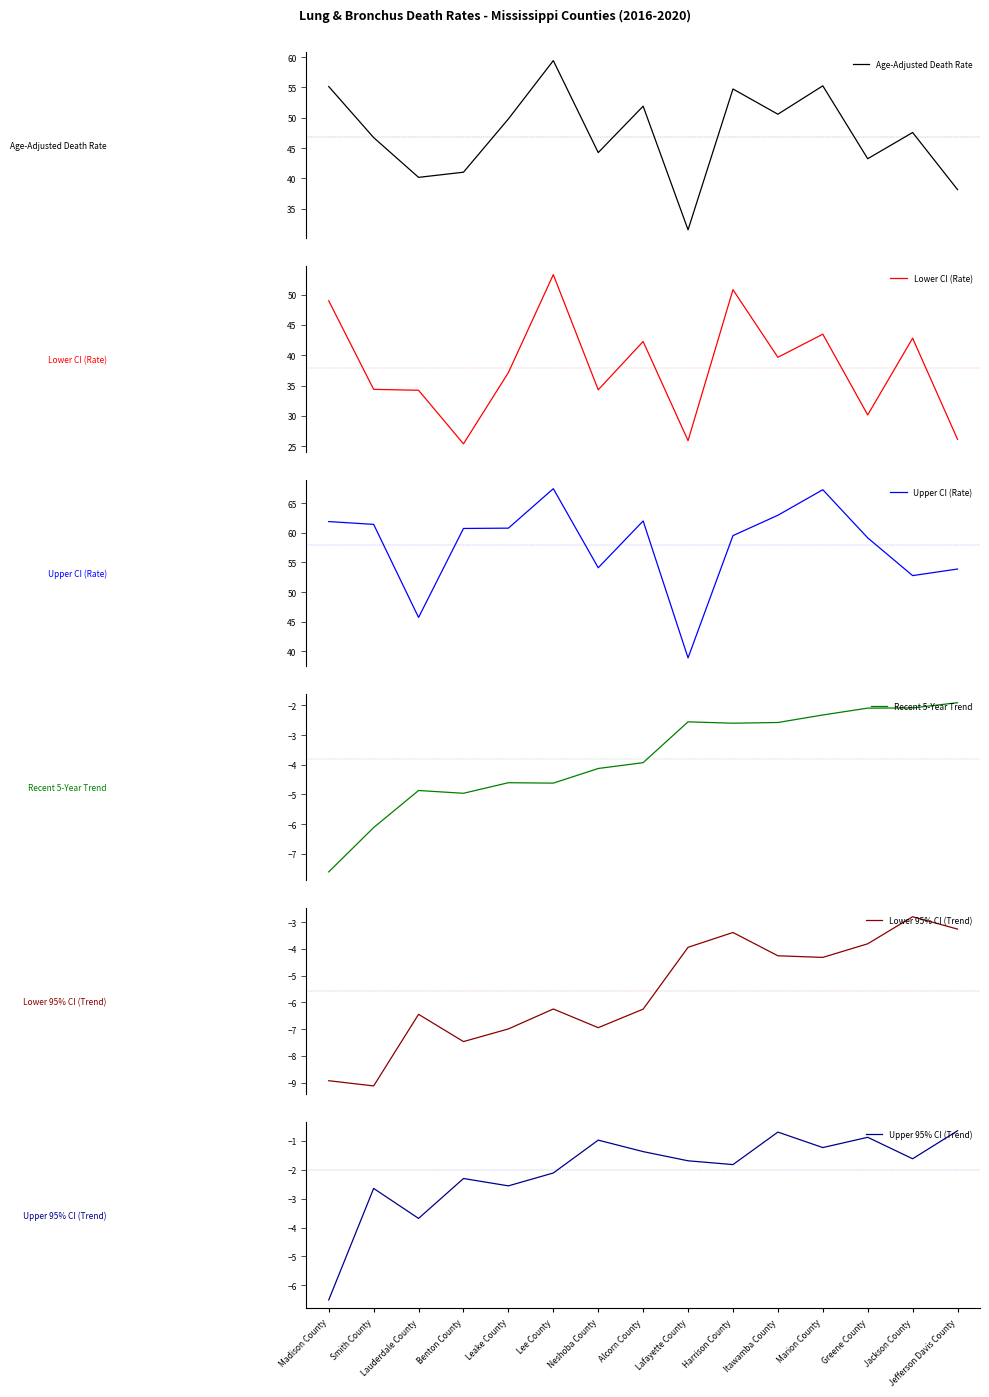

What position from the left is Lafayette County?

9